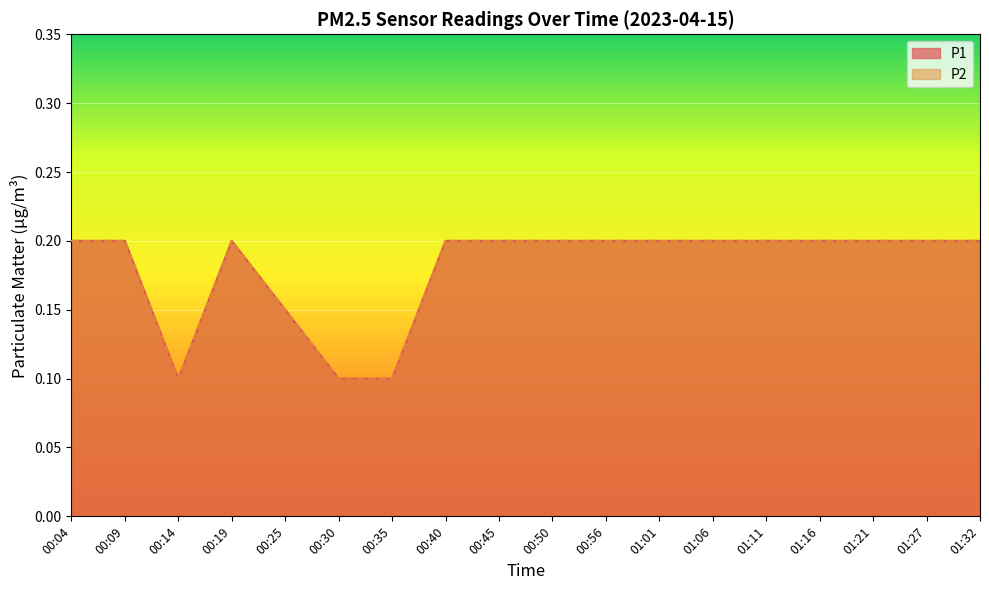

What is the maximum value shown in the chart?

0.2